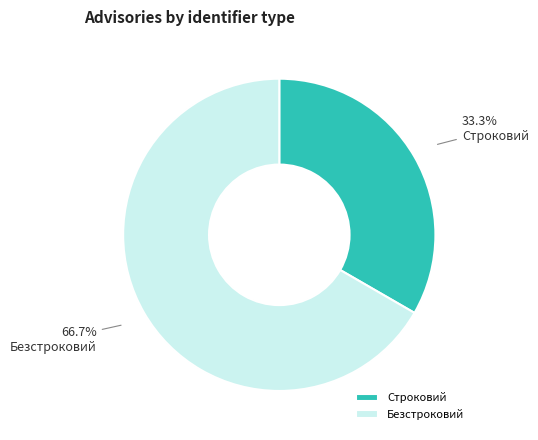

Which slice is the smallest?

Строковий